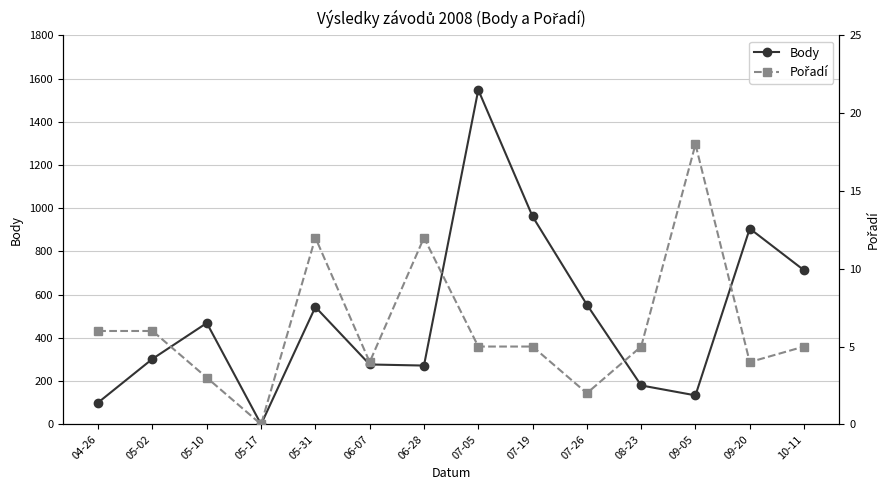

How many data points in Body are less than 469?

7